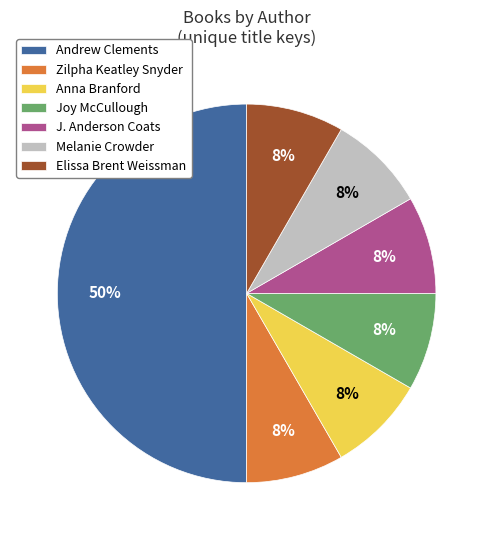

Is J. Anderson Coats the majority of the pie?

No